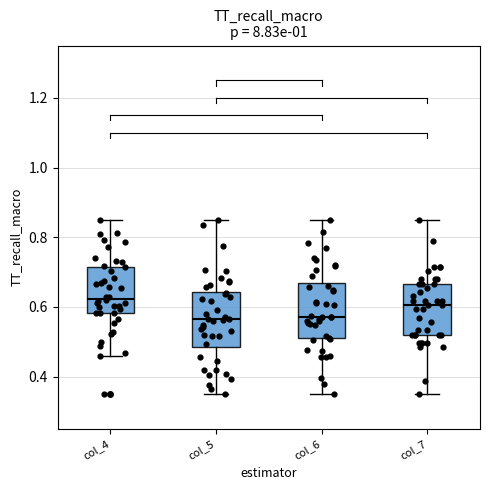

Where is the lower edge of the box for col_7 on the y-axis? The values are not printed on the chart, so give them approximately, as read against the axis.

0.52